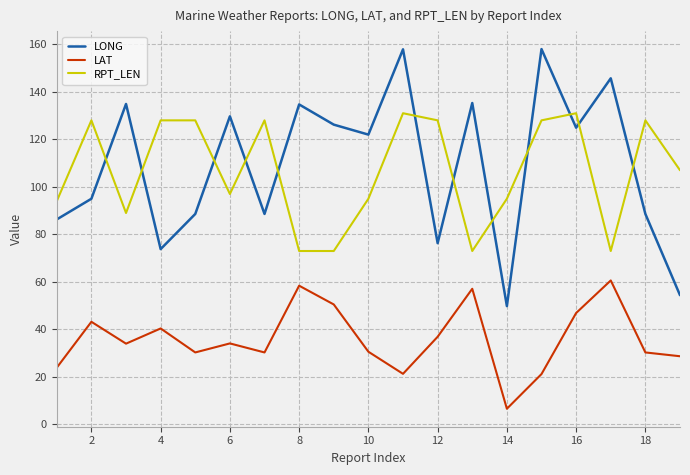

List the series in order of their peak value, lowest first.

LAT, RPT_LEN, LONG